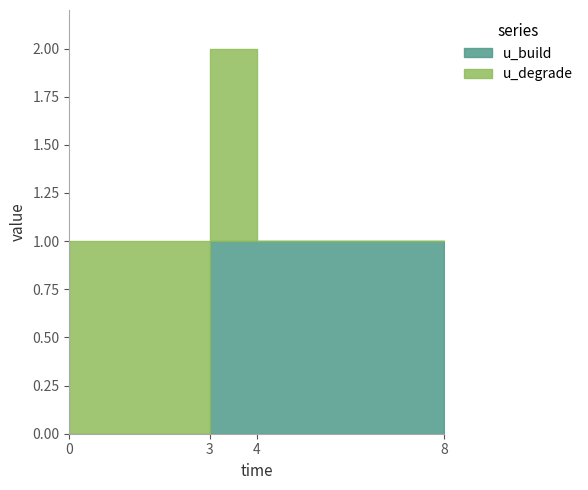

Reading left to right, list all the values displayed in this chart.

0=0	3=0	4=1	8=1